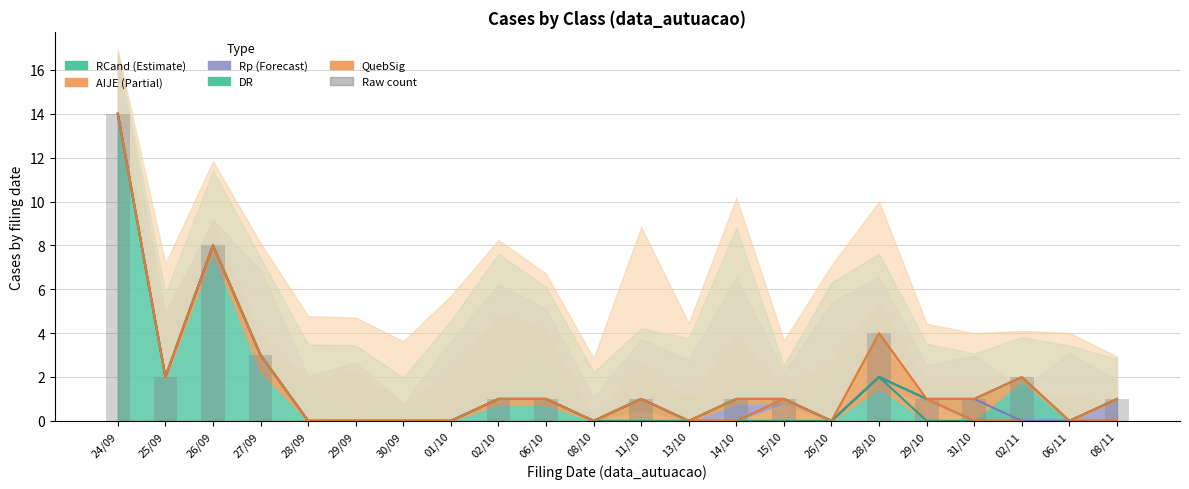

The value of RCand at 25/09 is 2. True or false?

True